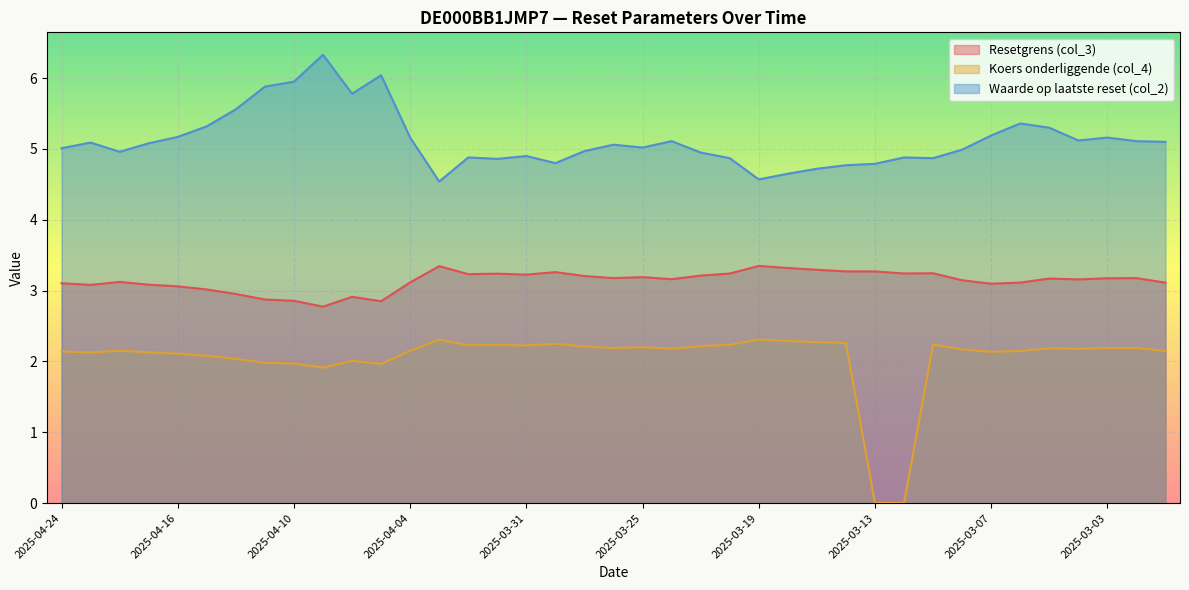

At which category does Koers onderliggende (col_4) reach its first local valley?

2025-04-23